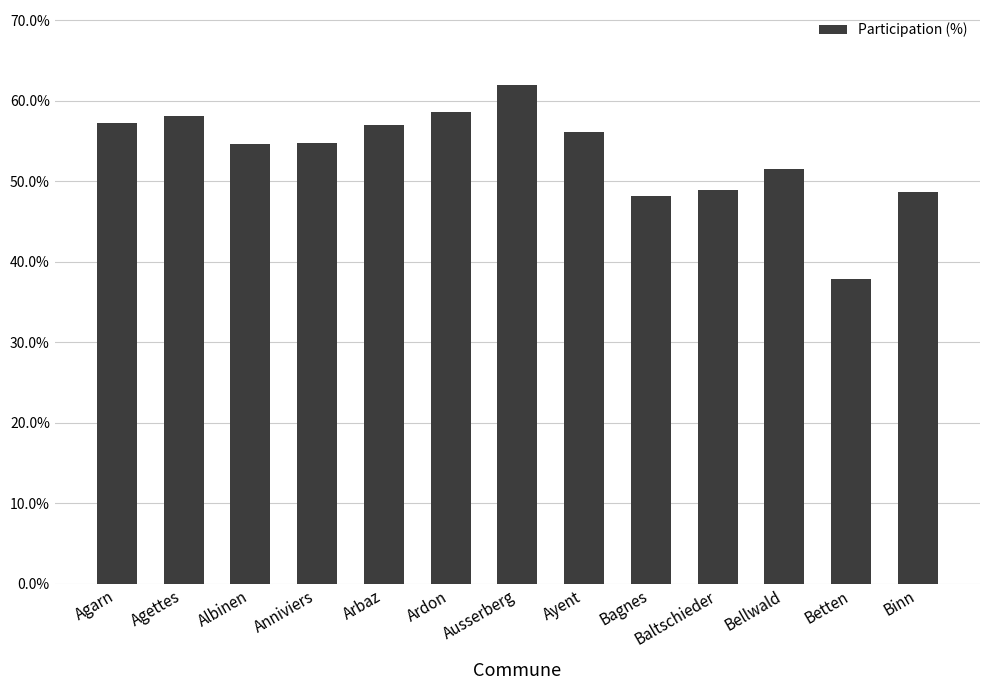

What is the approximate value at Ayent?

56.1